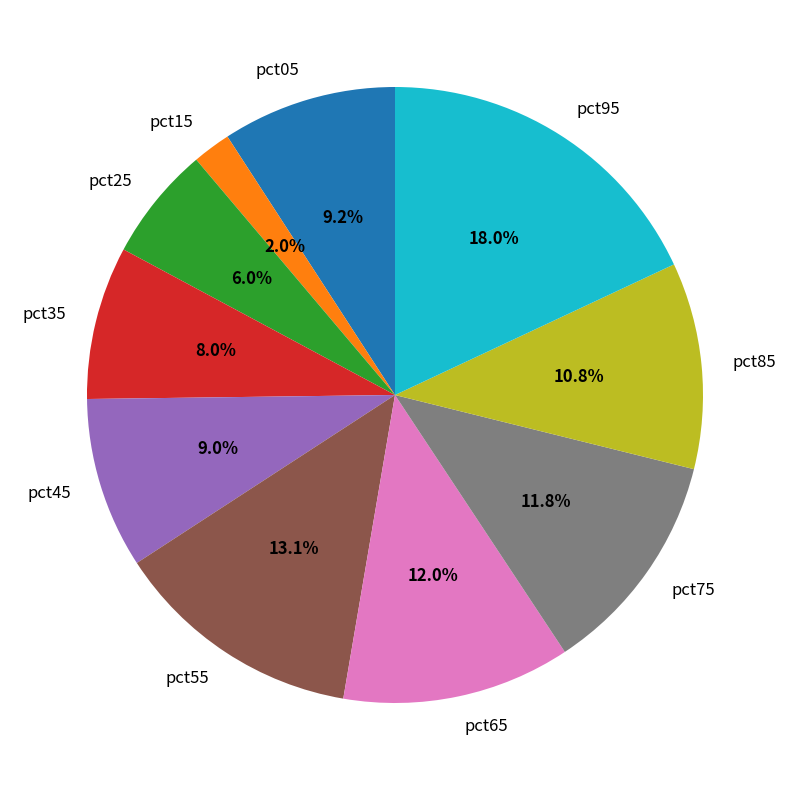

Count the number of slices in the pie.

10